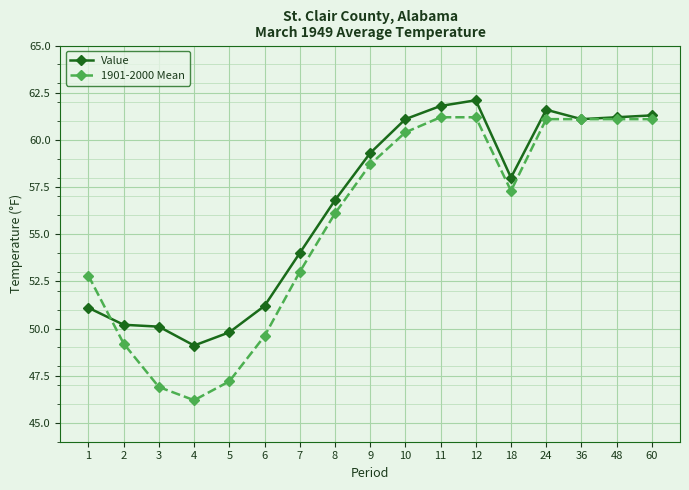

Reading left to right, transcribe all the data shown in this chart.

Value: 1=51.1	2=50.2	3=50.1	4=49.1	5=49.8	6=51.2	7=54.0	8=56.8	9=59.3	10=61.1	11=61.8	12=62.1	18=58.0	24=61.6	36=61.1	48=61.2	60=61.3
1901-2000 Mean: 1=52.8	2=49.2	3=46.9	4=46.2	5=47.2	6=49.6	7=53.0	8=56.1	9=58.7	10=60.4	11=61.2	12=61.2	18=57.3	24=61.1	36=61.1	48=61.1	60=61.1